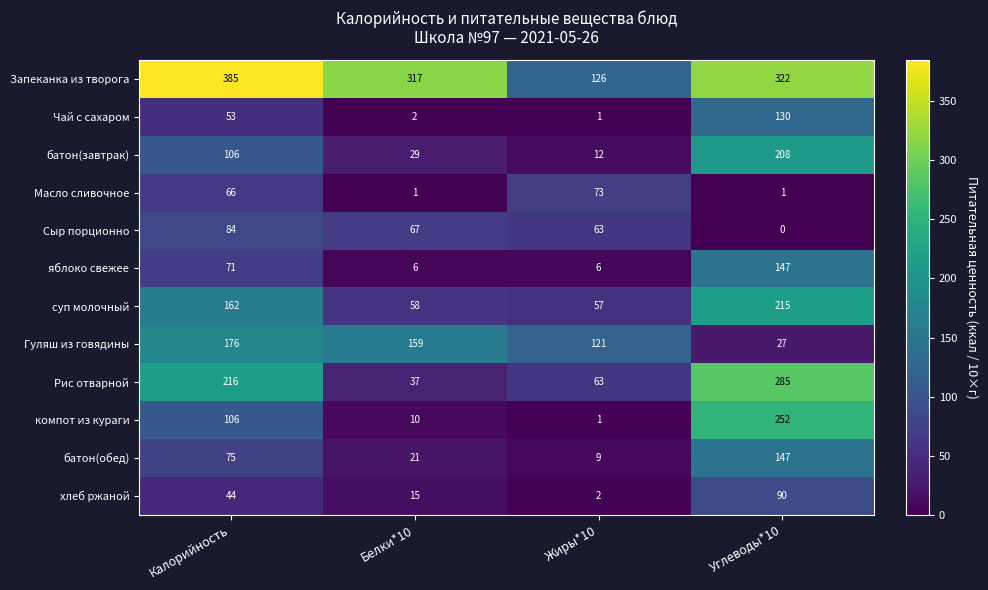

True or false: Рис отварной has a value of 99 at Жиры*10.

False